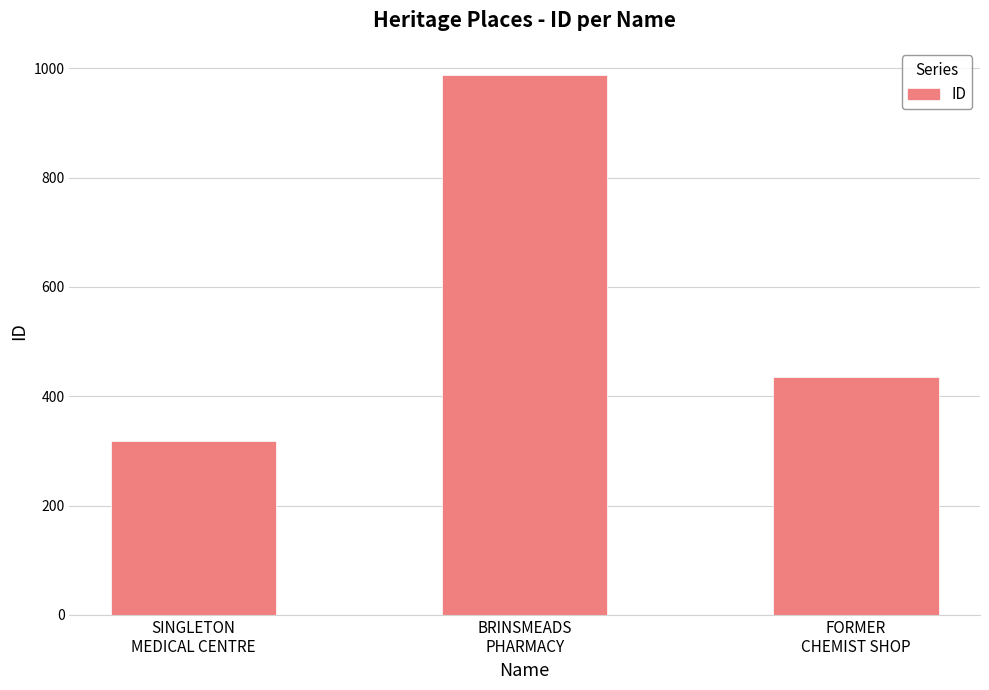

What is the ratio of the value at SINGLETON
MEDICAL CENTRE to the value at BRINSMEADS
PHARMACY?

0.3